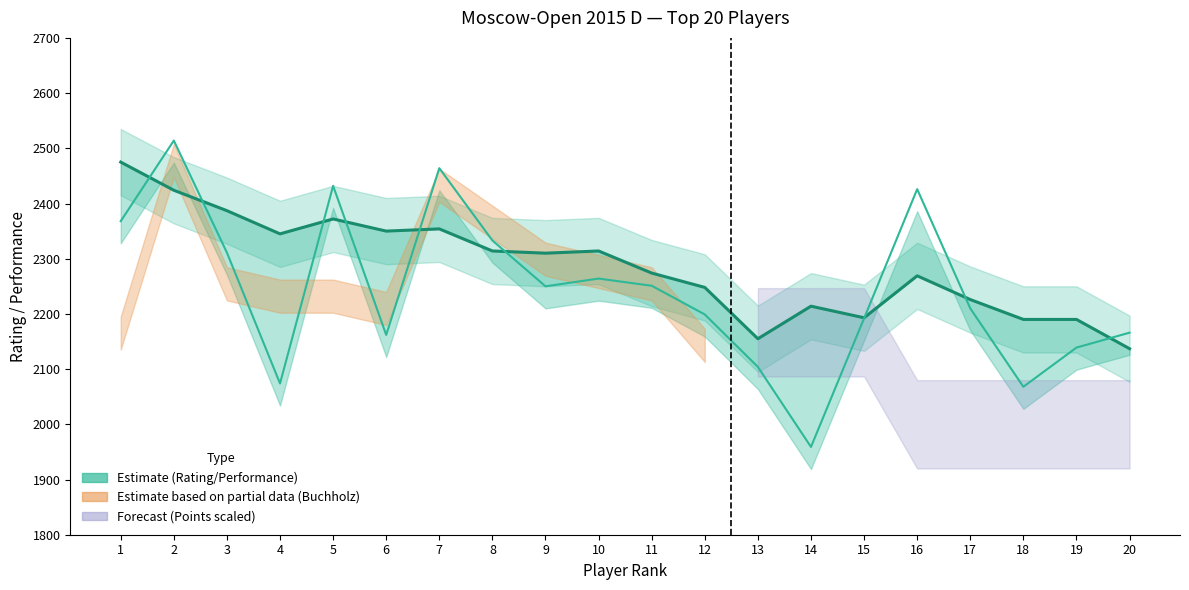

Between 19 and 10, which is larger?

10